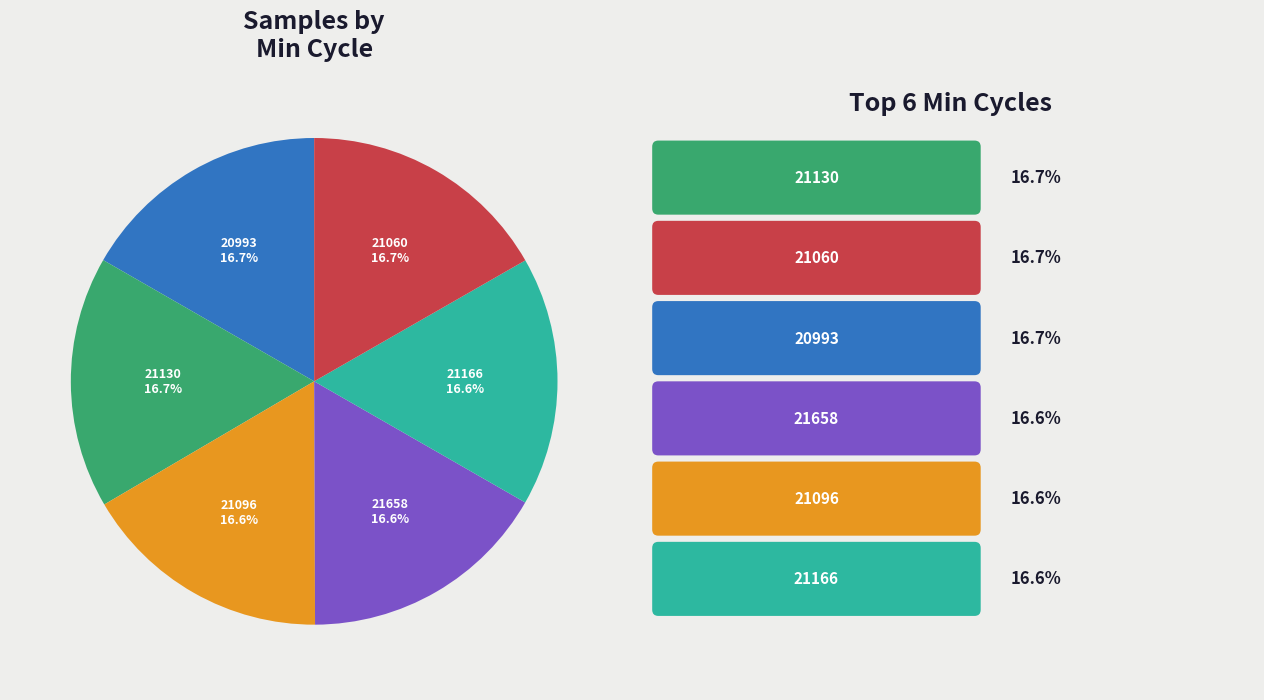

Does any single category account for the majority?

No